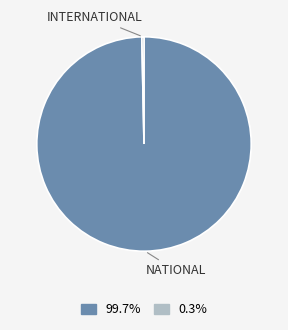

Does any single category account for the majority?

Yes